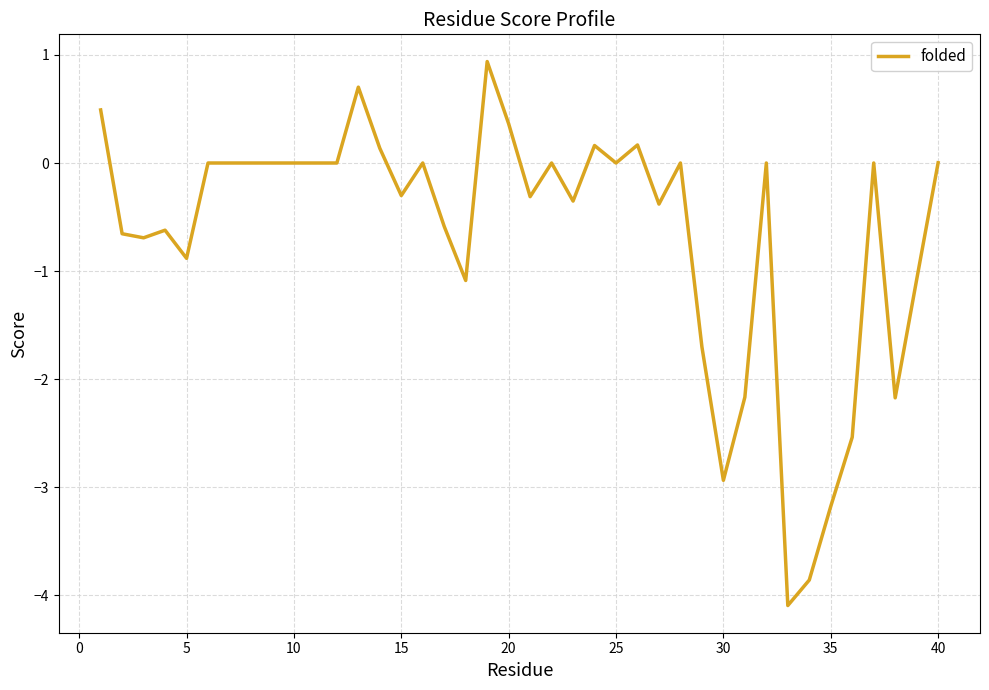

What is the smallest value displayed?

-4.1